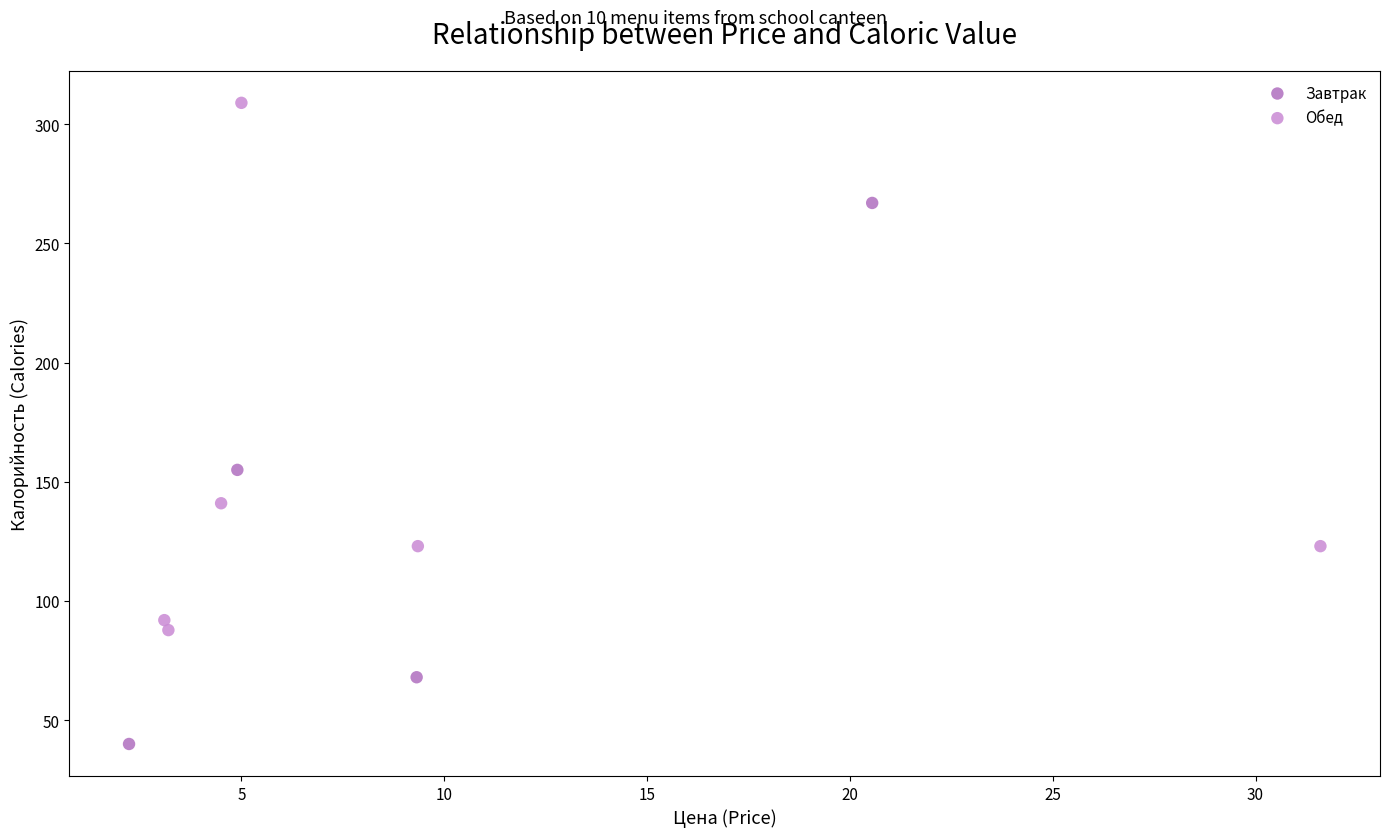

Which series contains the highest Y value?

Обед